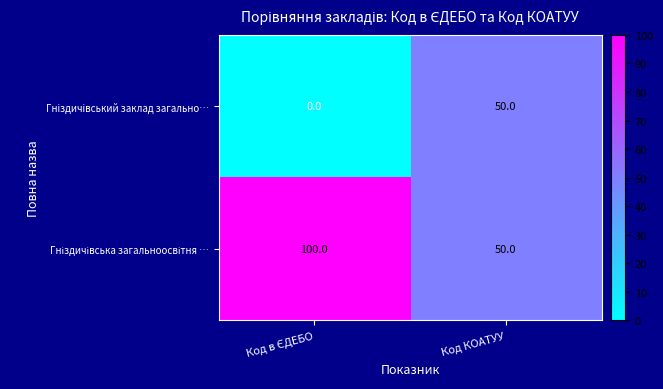

How many distinct data groups are displayed?

2